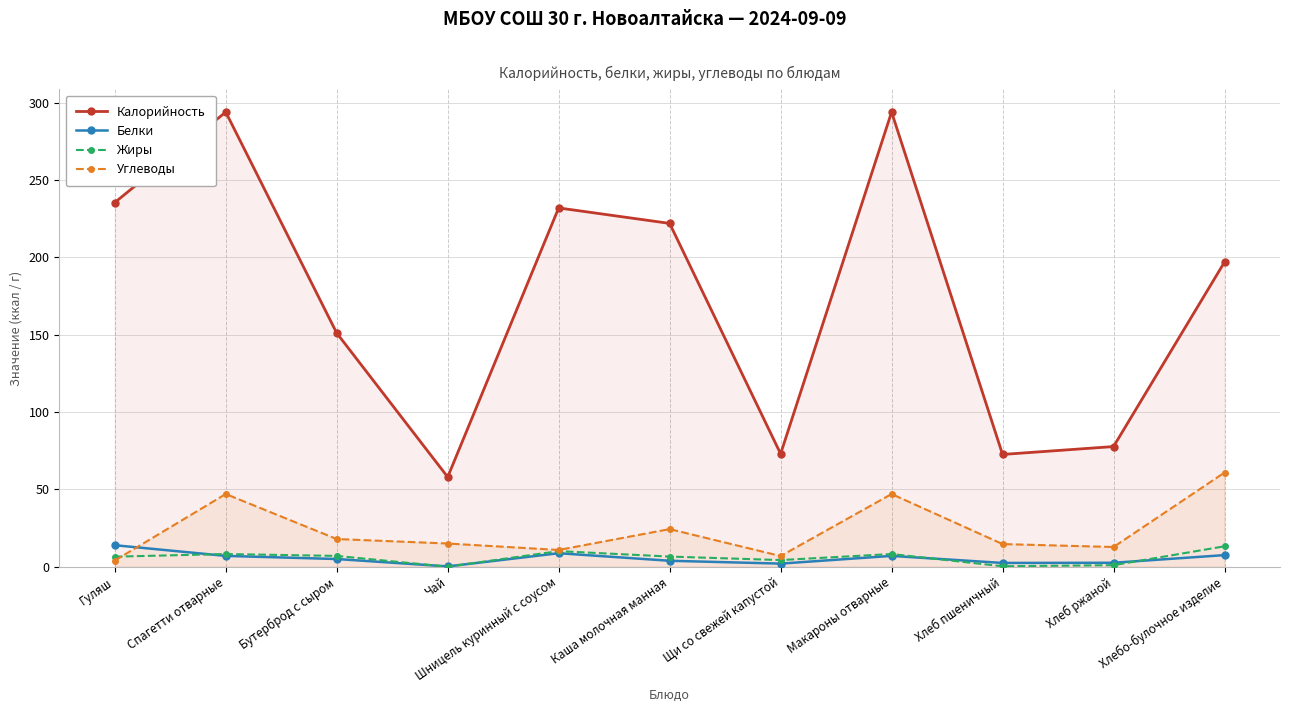

Reading right to left, extract all data points from this chart.

Калорийность: Хлебо-булочное изделие=197.0	Хлеб ржаной=77.7	Хлеб пшеничный=72.6	Макароны отварные=294.0	Щи со свежей капустой=73.0	Каша молочная манная=222.0	Шницель куринный с соусом=232.0	Чай=58.0	Бутерброд с сыром=151.1	Спагетти отварные=294.0	Гуляш=235.5
Белки: Хлебо-булочное изделие=7.5	Хлеб ржаной=2.5	Хлеб пшеничный=2.4	Макароны отварные=7.0	Щи со свежей капустой=2.0	Каша молочная манная=3.8	Шницель куринный с соусом=8.7	Чай=0.2	Бутерброд с сыром=5.0	Спагетти отварные=7.0	Гуляш=13.9
Жиры: Хлебо-булочное изделие=13.2	Хлеб ржаной=1.0	Хлеб пшеничный=0.3	Макароны отварные=8.2	Щи со свежей капустой=4.3	Каша молочная манная=6.6	Шницель куринный с соусом=10.1	Чай=0.0	Бутерброд с сыром=7.0	Спагетти отварные=8.2	Гуляш=6.5
Углеводы: Хлебо-булочное изделие=60.9	Хлеб ржаной=12.8	Хлеб пшеничный=14.6	Макароны отварные=47.0	Щи со свежей капустой=6.9	Каша молочная манная=24.3	Шницель куринный с соусом=10.8	Чай=15.0	Бутерброд с сыром=17.9	Спагетти отварные=47.0	Гуляш=4.0